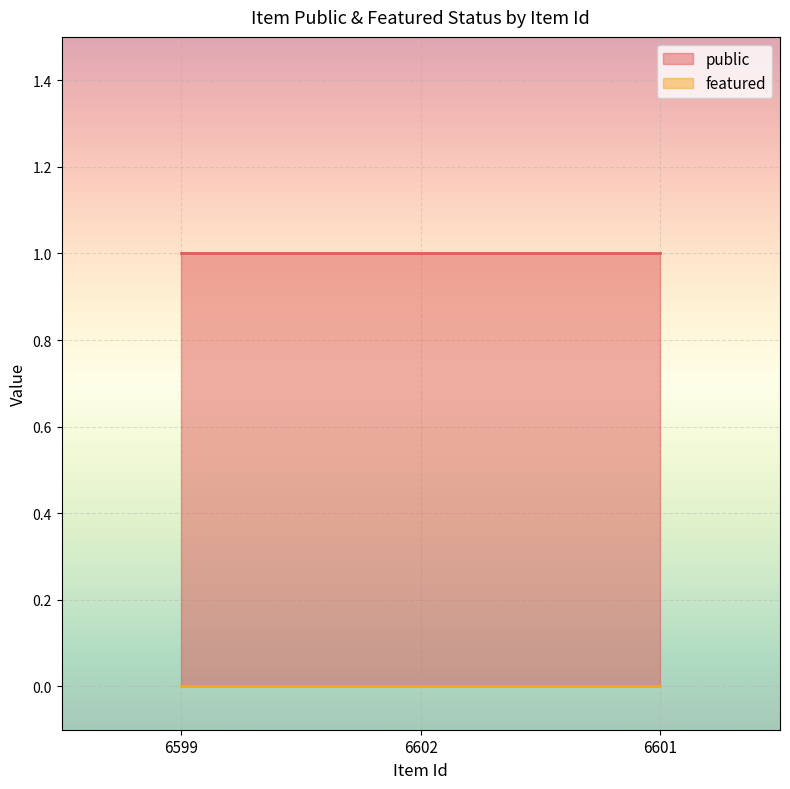

What is the spread (max minus min) of values at 6599?

1